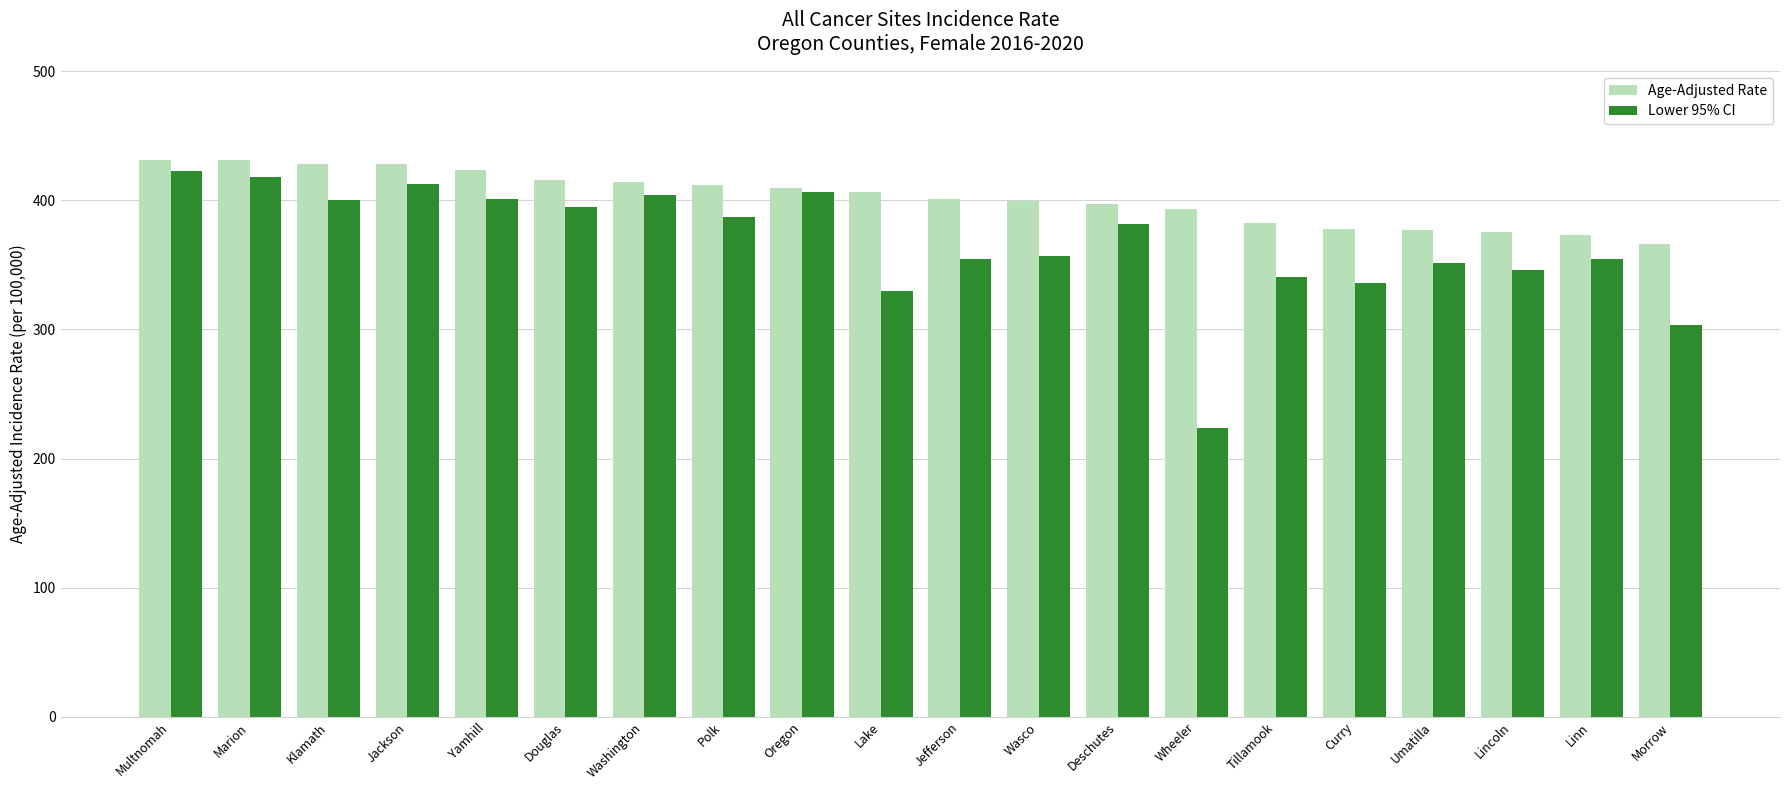

List the series in order of their overall mean, highest first.

Age-Adjusted Rate, Lower 95% CI